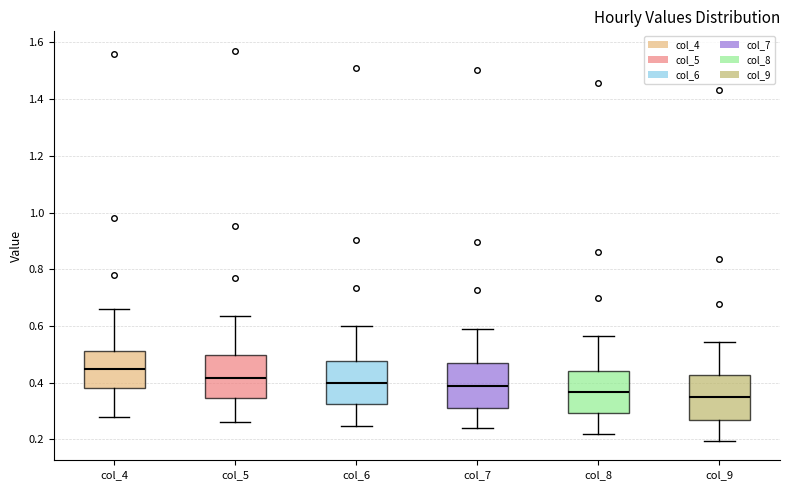

Reading left to right, read every box against the y-axis: the position of its median line, the range the box covers, and the ends of its whiskers. The values are not printed on the chart, so give them approximately, as read against the axis.

col_4: median 0.44, box 0.38 to 0.52, whiskers 0.28 to 0.66
col_5: median 0.42, box 0.34 to 0.50, whiskers 0.26 to 0.64
col_6: median 0.40, box 0.32 to 0.48, whiskers 0.24 to 0.60
col_7: median 0.38, box 0.32 to 0.46, whiskers 0.24 to 0.58
col_8: median 0.36, box 0.30 to 0.44, whiskers 0.22 to 0.56
col_9: median 0.34, box 0.26 to 0.42, whiskers 0.20 to 0.54